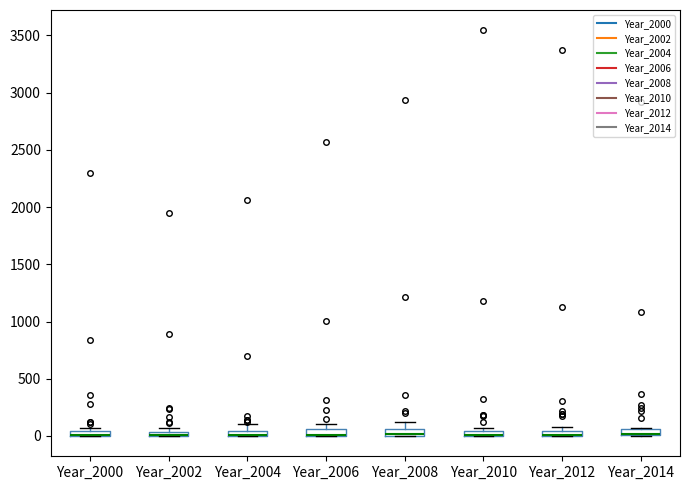

Where is the lower edge of the box for Year_2006 on the y-axis? The values are not printed on the chart, so give them approximately, as read against the axis.

0